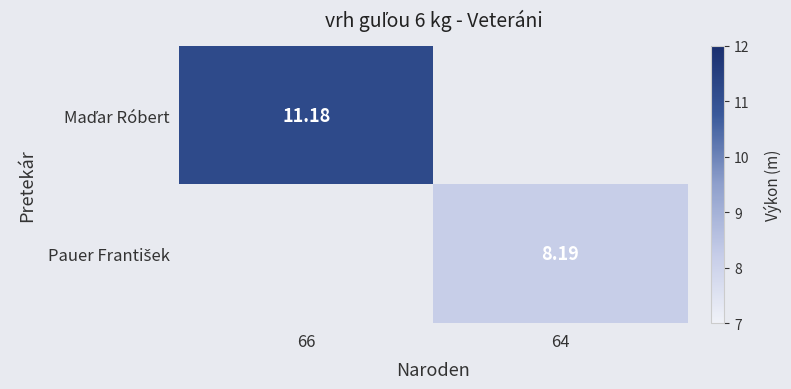

What is the smallest value displayed?

8.2